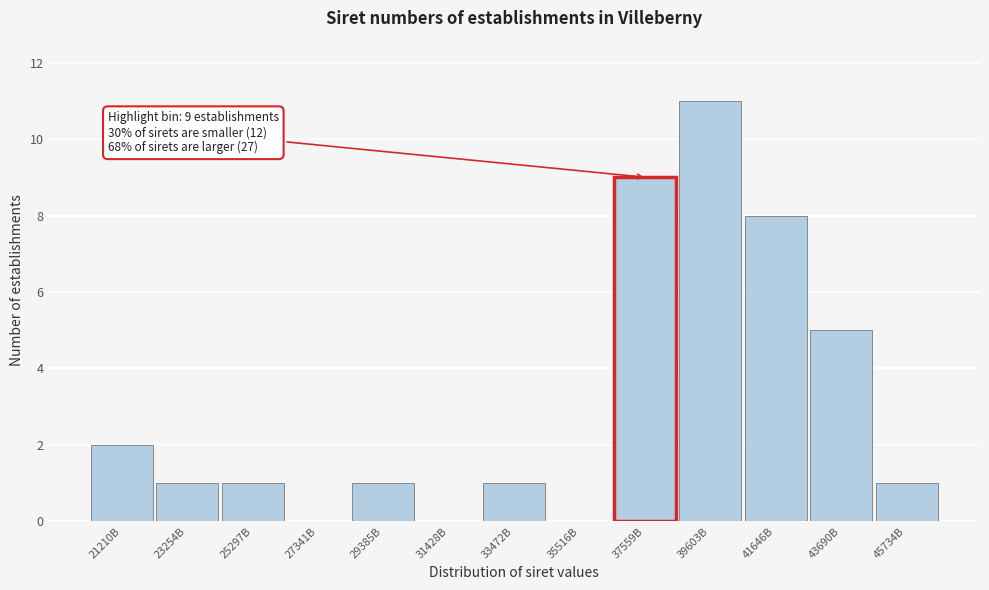

Reading left to right, transcribe all the data shown in this chart.

21210B=2	23254B=1	25297B=1	27341B=0	29385B=1	31428B=0	33472B=1	35516B=0	37559B=9	39603B=11	41646B=8	43690B=5	45734B=1